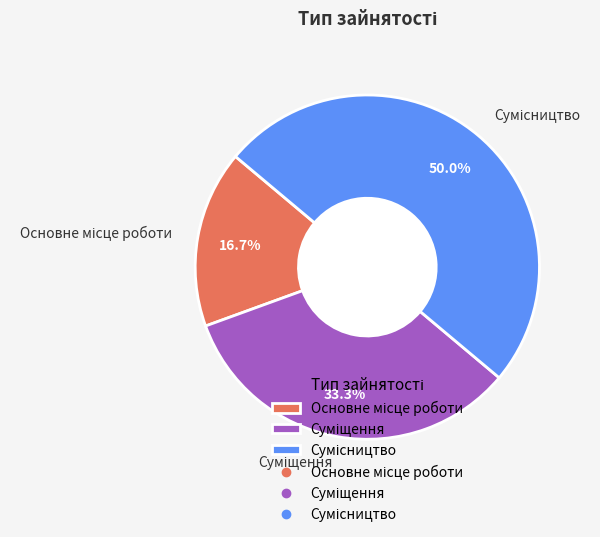

Which has a higher value, Суміщення or Сумісництво?

Сумісництво